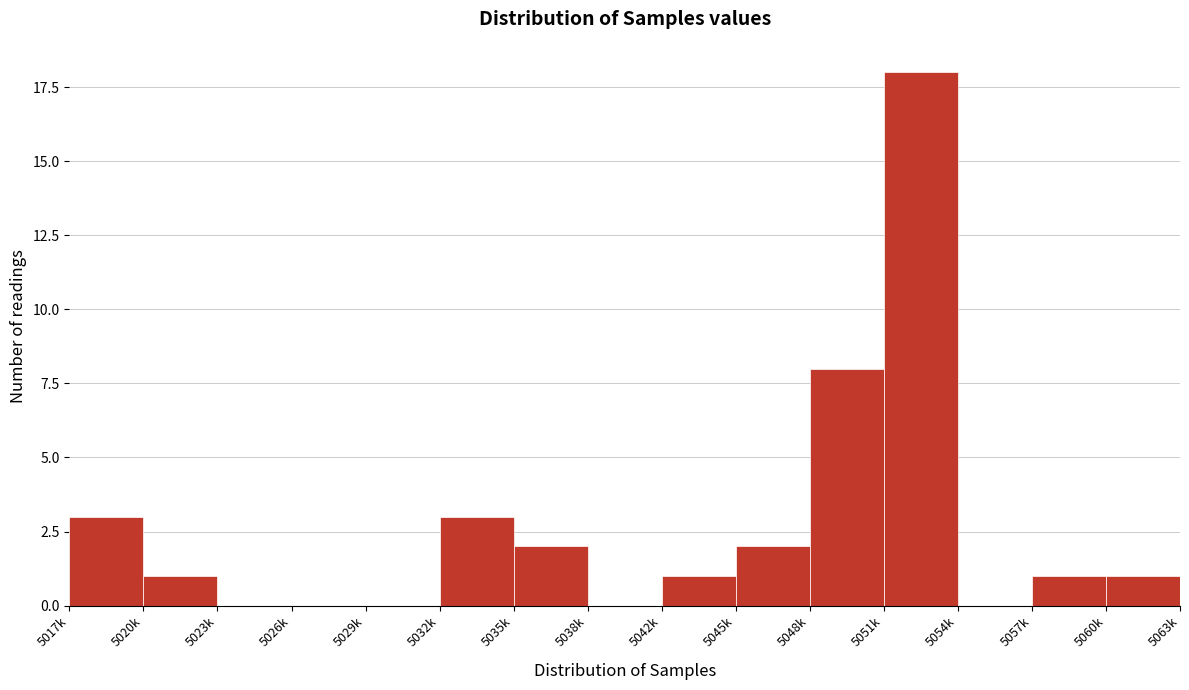

Reading left to right, transcribe all the data shown in this chart.

5017k=3	5020k=1	5023k=0	5026k=0	5029k=0	5032k=3	5035k=2	5038k=0	5042k=1	5045k=2	5048k=8	5051k=18	5054k=0	5057k=1	5060k=1